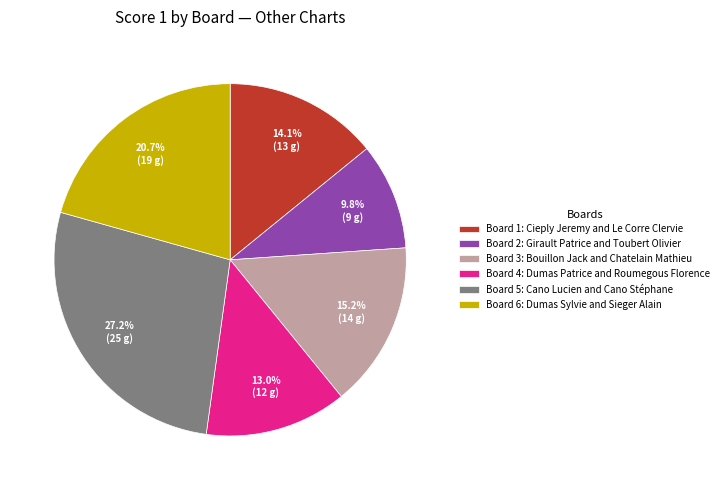

Is there a majority slice in this chart?

No